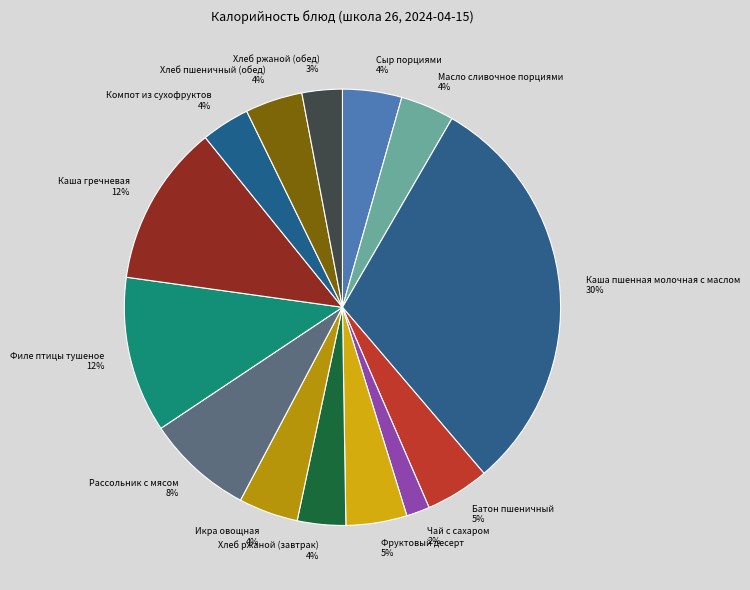

To the nearest percent, what portion does Каша гречневая represent?

12%